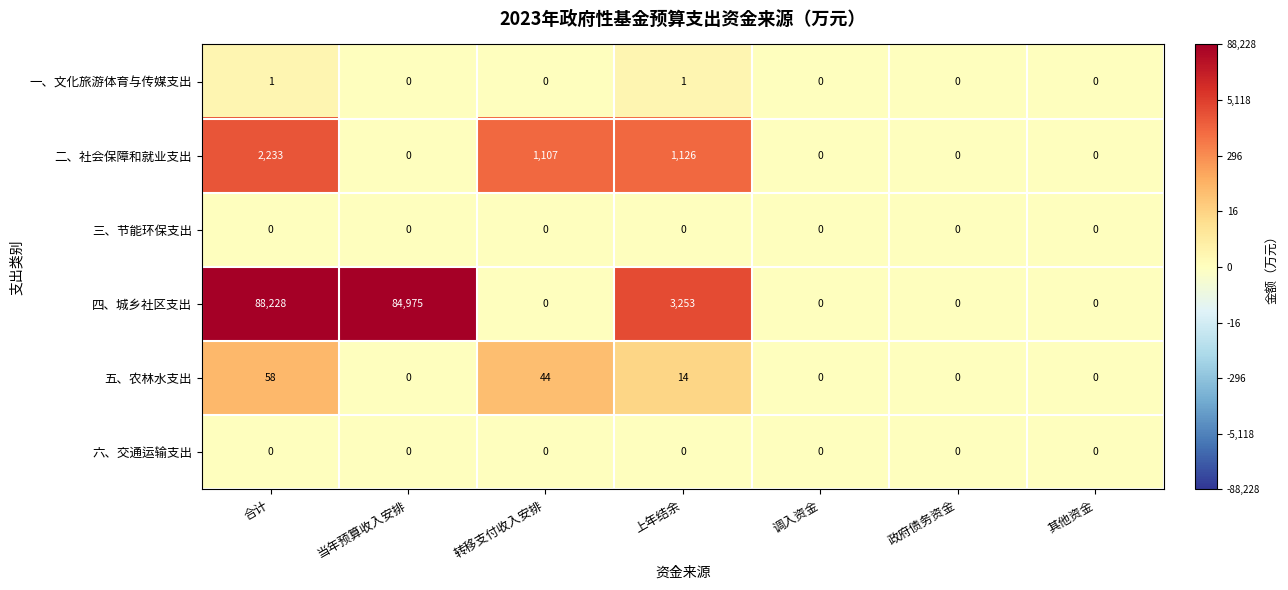

What is the maximum value shown in the chart?

88228